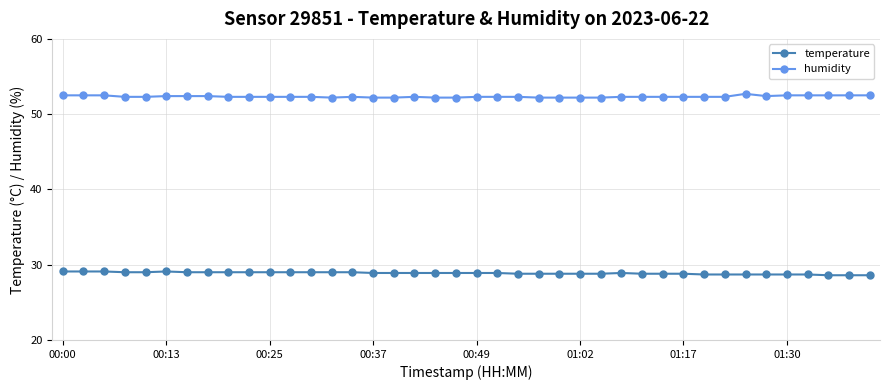

True or false: temperature has more than 1 points higher than both neighbors.

True